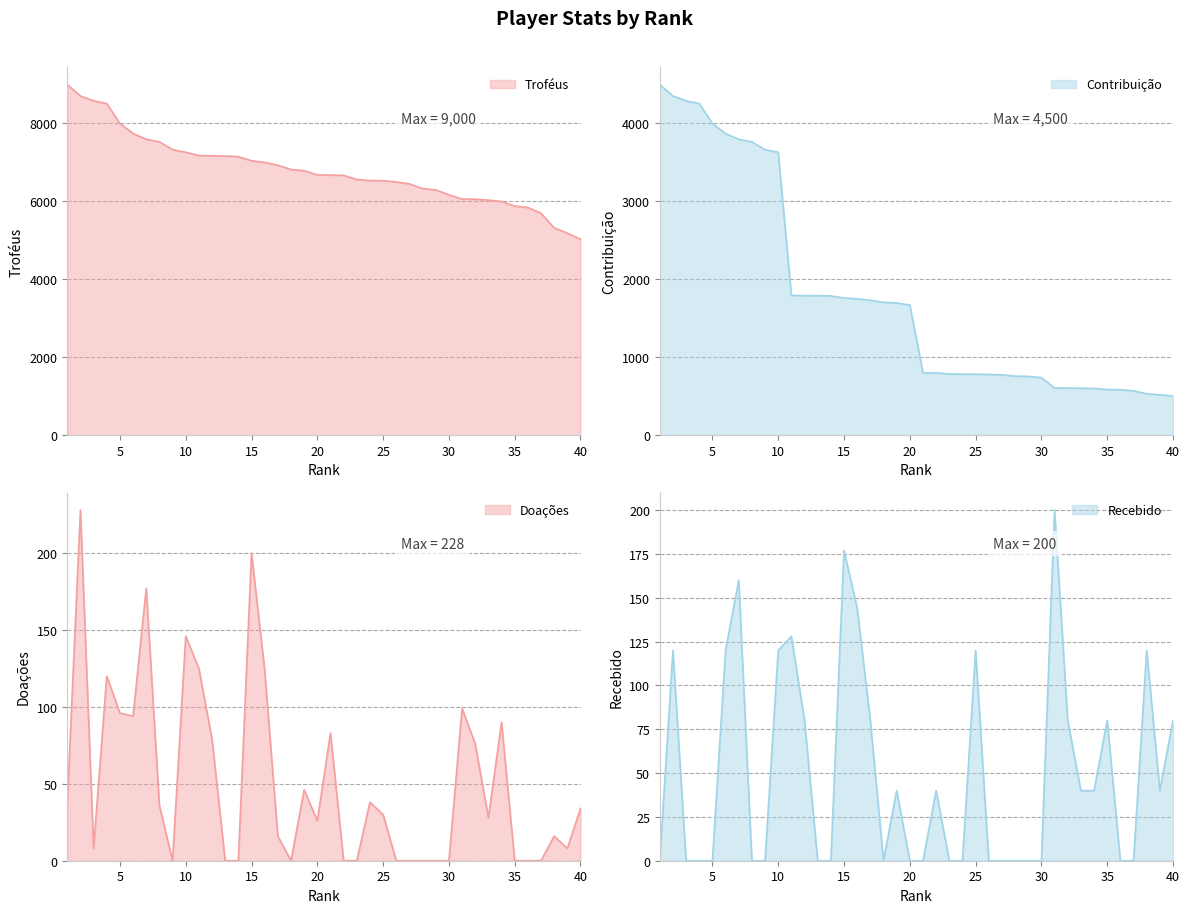

Reading left to right, transcribe all the data shown in this chart.

Troféus: 1=9000	2=8706	3=8582	4=8512	5=8000	6=7743	7=7595	8=7529	9=7329	10=7262	11=7178	12=7171	13=7165	14=7148	15=7044	16=7003	17=6928	18=6820	19=6790	20=6681	21=6676	22=6668	23=6564	24=6535	25=6532	26=6500	27=6451	28=6330	29=6296	30=6170	31=6060	32=6058	33=6033	34=6000	35=5879	36=5845	37=5696	38=5320	39=5185	40=5031
Contribuição: 1=4500	2=4353	3=4291	4=4256	5=4000	6=3871	7=3797	8=3764	9=3664	10=3631	11=1794	12=1792	13=1791	14=1787	15=1761	16=1750	17=1732	18=1705	19=1697	20=1670	21=801	22=800	23=787	24=784	25=783	26=780	27=774	28=759	29=755	30=740	31=606	32=605	33=603	34=600	35=587	36=584	37=569	38=532	39=518	40=503
Doações: 1=37	2=228	3=8	4=120	5=96	6=94	7=177	8=36	9=0	10=146	11=125	12=79	13=0	14=0	15=200	16=124	17=16	18=0	19=46	20=26	21=83	22=0	23=0	24=38	25=30	26=0	27=0	28=0	29=0	30=0	31=99	32=76	33=28	34=90	35=0	36=0	37=0	38=16	39=8	40=34
Recebido: 1=0	2=120	3=0	4=0	5=0	6=120	7=160	8=0	9=0	10=120	11=128	12=80	13=0	14=0	15=177	16=144	17=80	18=0	19=40	20=0	21=0	22=40	23=0	24=0	25=120	26=0	27=0	28=0	29=0	30=0	31=200	32=80	33=40	34=40	35=80	36=0	37=0	38=120	39=40	40=80